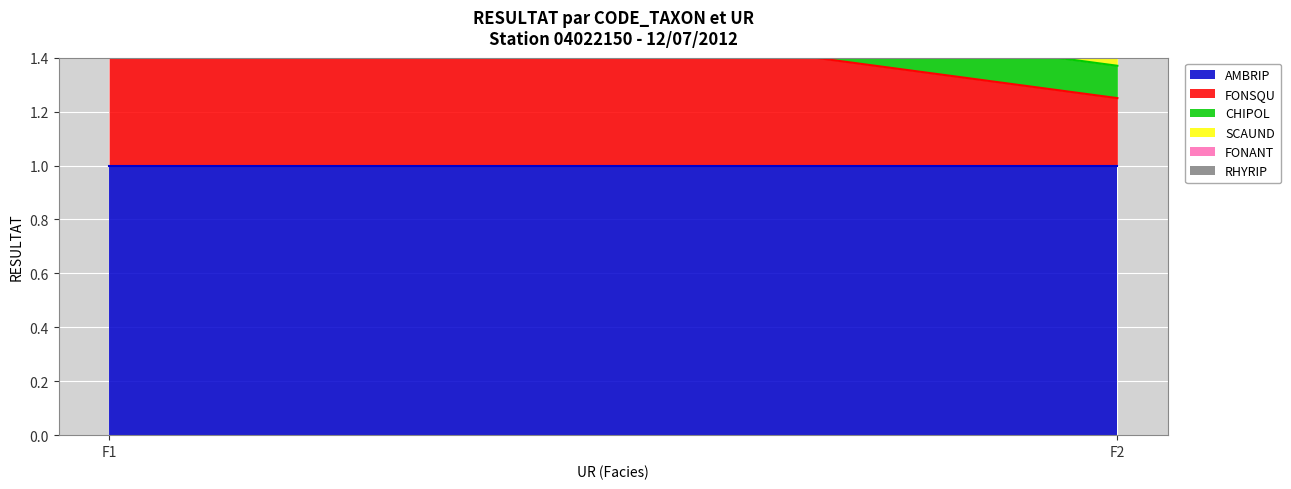

The AMBRIP series shows 1.0 at F1. True or false?

True